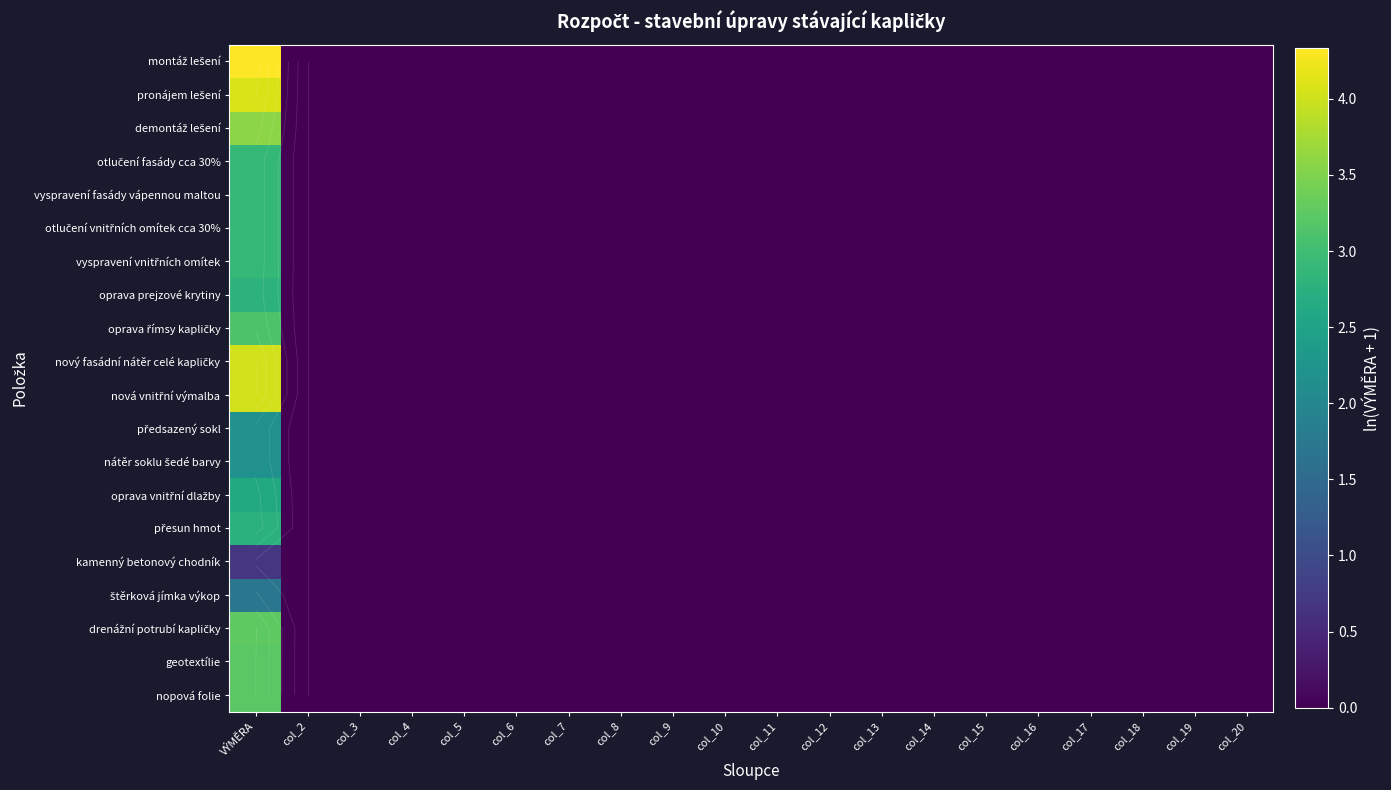

List the labels in order of oprava prejzové krytiny value, smallest first.

col_2, col_3, col_4, col_5, col_6, col_7, col_8, col_9, col_10, col_11, col_12, col_13, col_14, col_15, col_16, col_17, col_18, col_19, col_20, VÝMĚRA